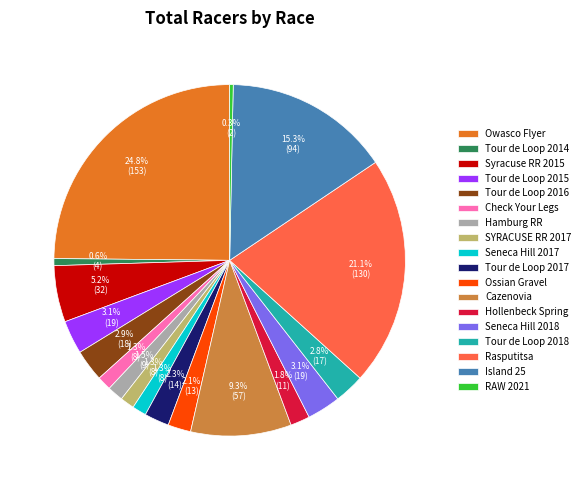

Does Tour de Loop 2014 account for over 50% of the chart?

No